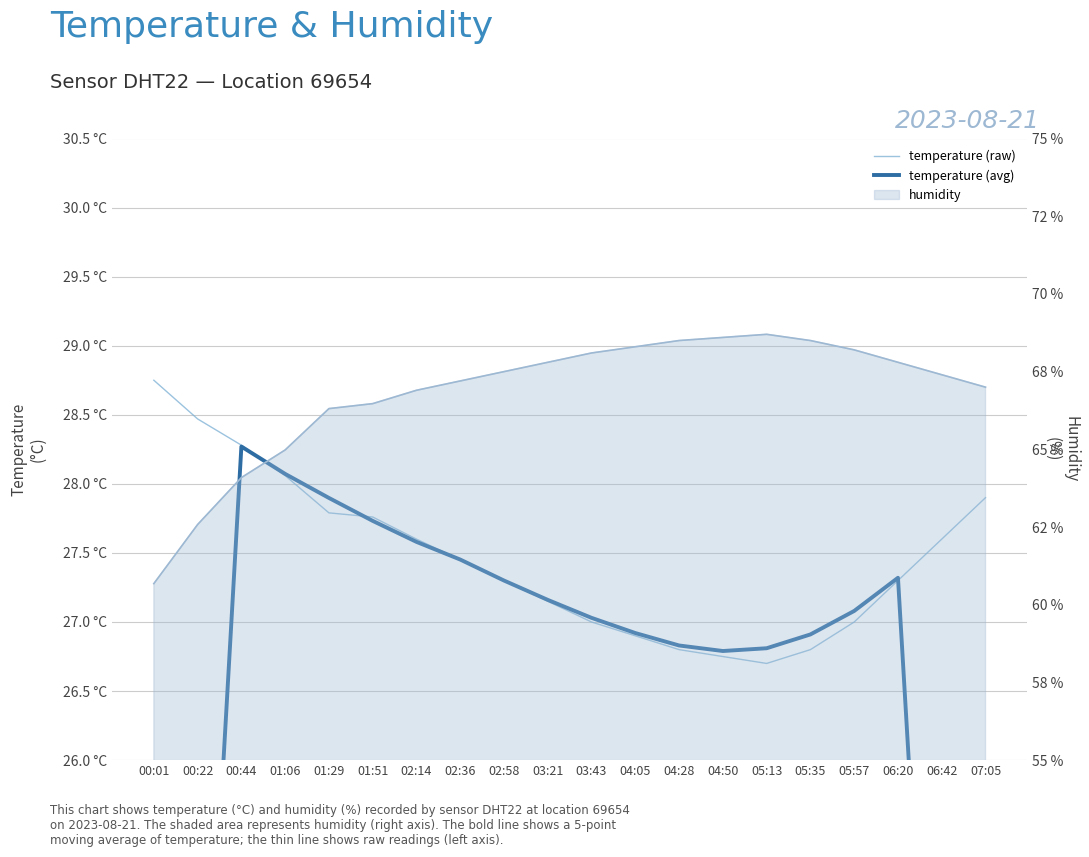

How many data points in temperature (raw) are less than 27?

5